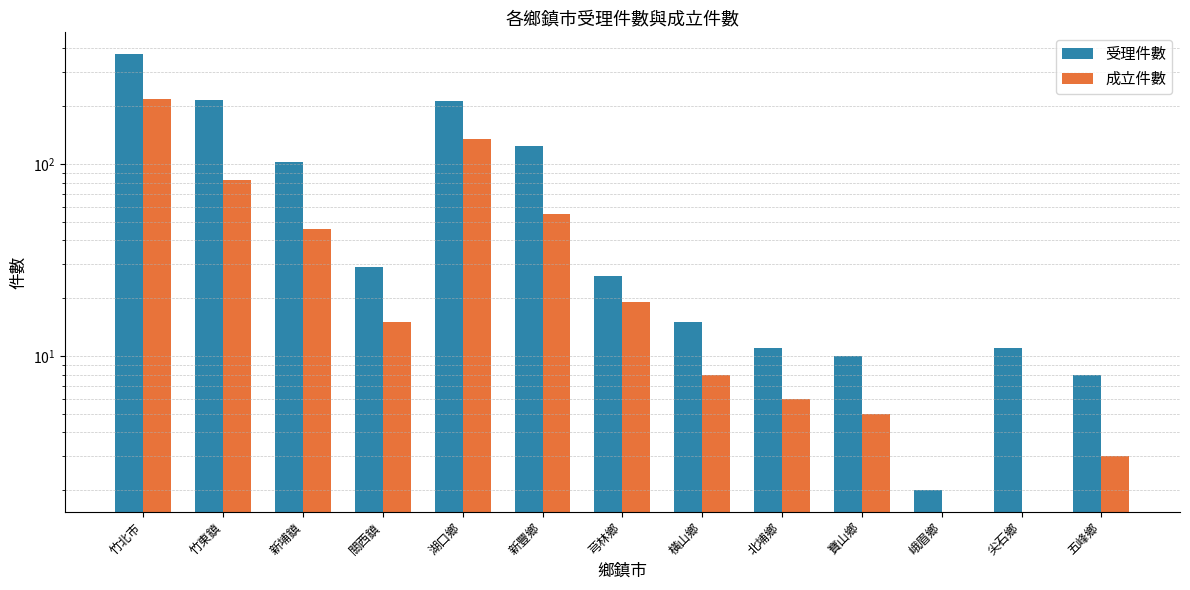

Are the bars horizontal?

No